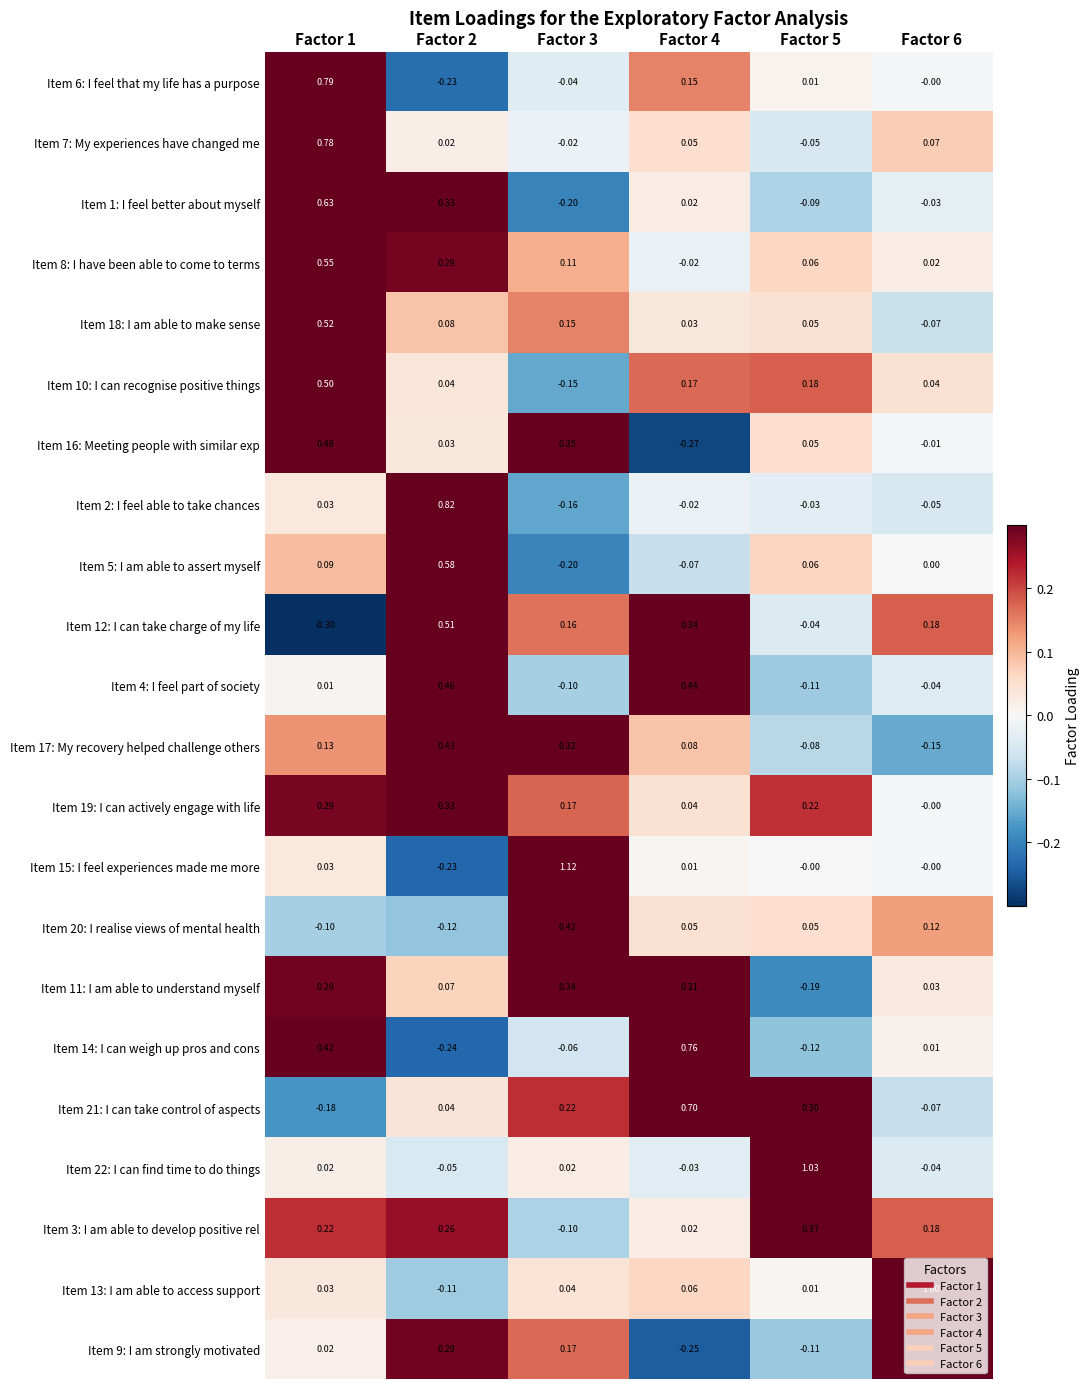

Is the value of Item 4: I feel part of society at Factor 4 greater than the value of Item 19: I can actively engage with life at Factor 4?

Yes